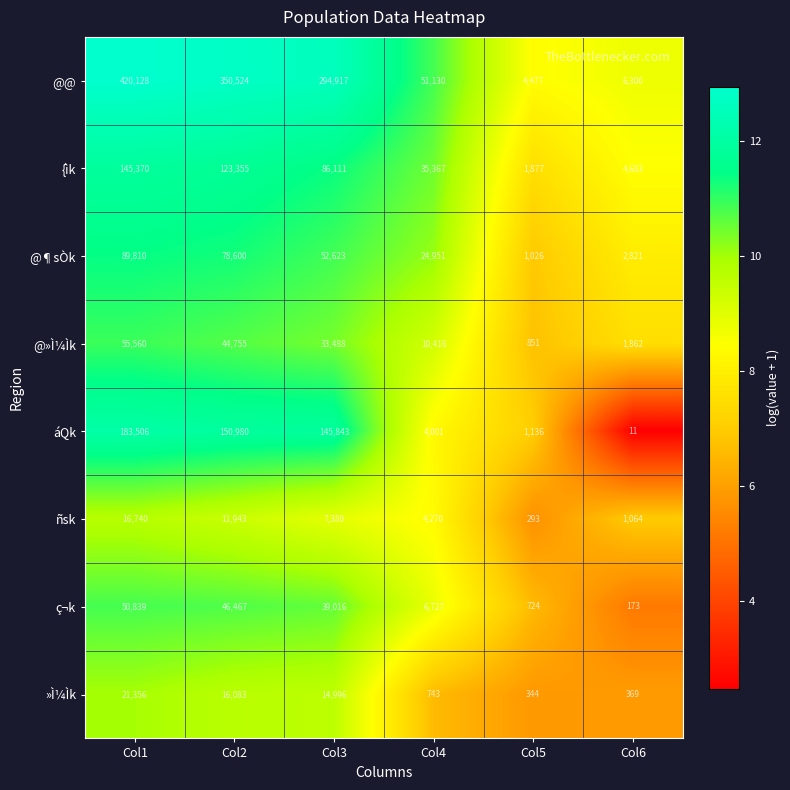

Rank the categories by @@ value from lowest to highest.

Col5, Col6, Col4, Col3, Col2, Col1